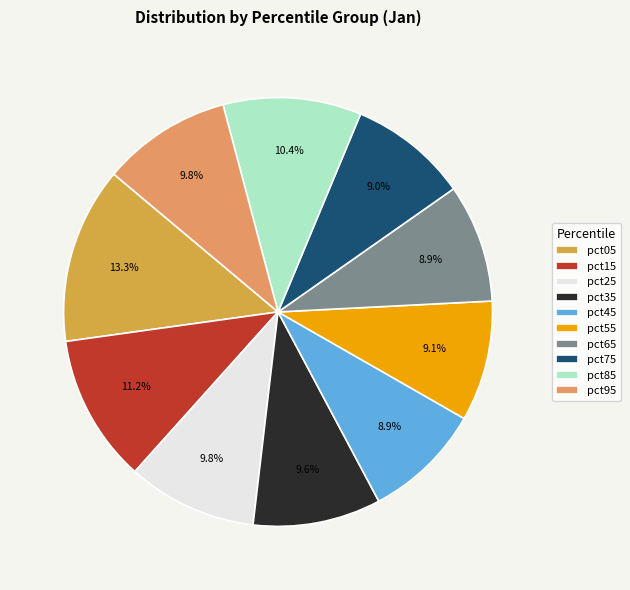

What percentage is the pct55 slice, to the nearest percent?

9%